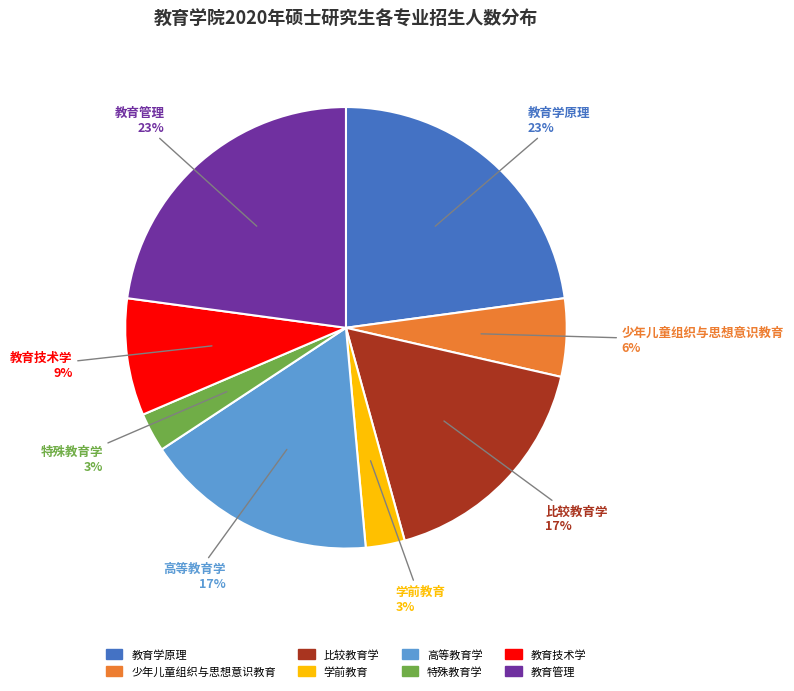

Count the number of slices in the pie.

8